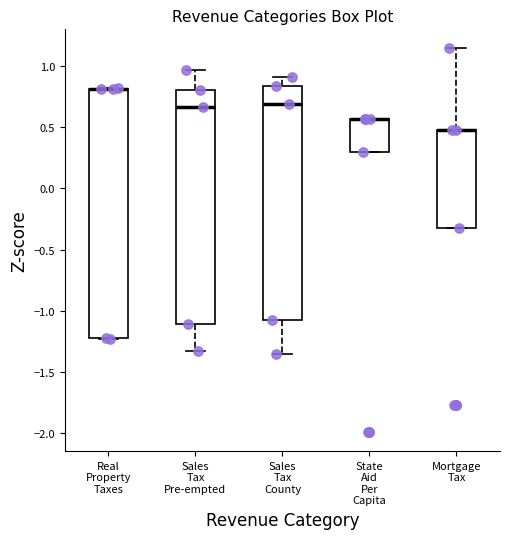

Reading left to right, read every box against the y-axis: the position of its median line, the range the box covers, and the ends of its whiskers. The values are not printed on the chart, so give them approximately, as read against the axis.

Real Property Taxes: median 0.80 (drawn on the box's upper edge), box -1.20 to 0.80, whiskers -1.25 to 0.80
Sales Tax Pre-empted: median 0.65, box -1.10 to 0.80, whiskers -1.35 to 0.95
Sales Tax County: median 0.70, box -1.10 to 0.85, whiskers -1.35 to 0.90
State Aid Per Capita: median 0.55 (drawn on the box's upper edge), box 0.30 to 0.55, whiskers 0.30 to 0.55
Mortgage Tax: median 0.50 (drawn on the box's upper edge), box -0.35 to 0.50, whiskers -0.35 to 1.15